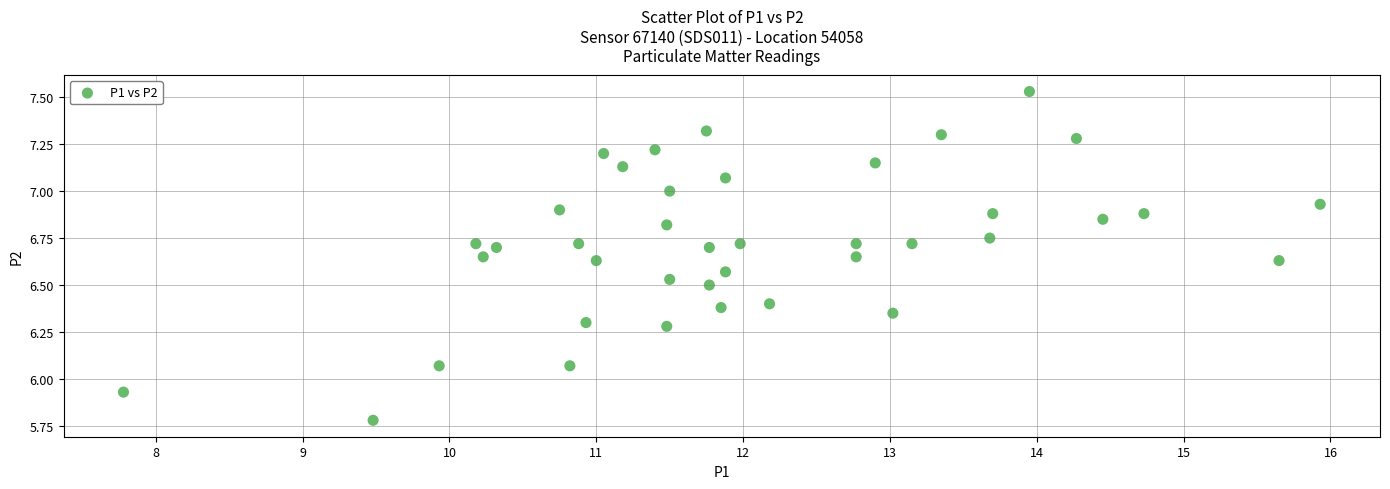

Count the number of points in this scatter plot.

40